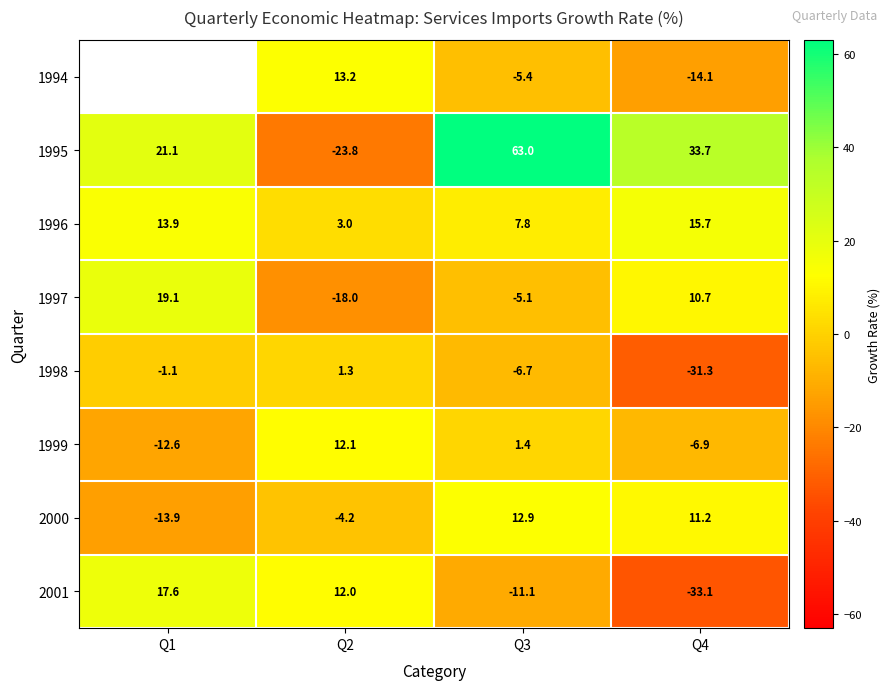

Which label corresponds to the smallest value in the chart?

Q4